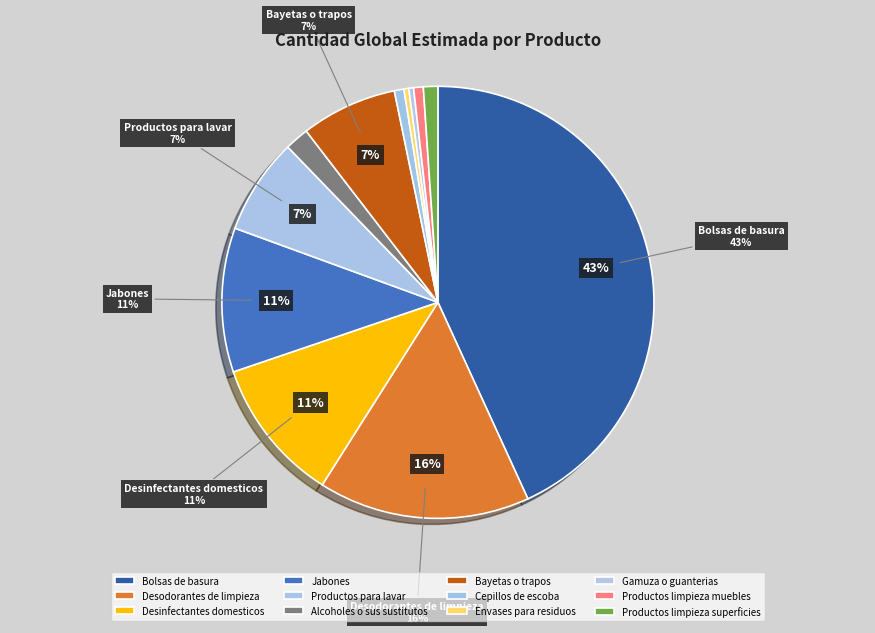

To the nearest percent, what is the difference between the largest and smallest slice percentages?

43%